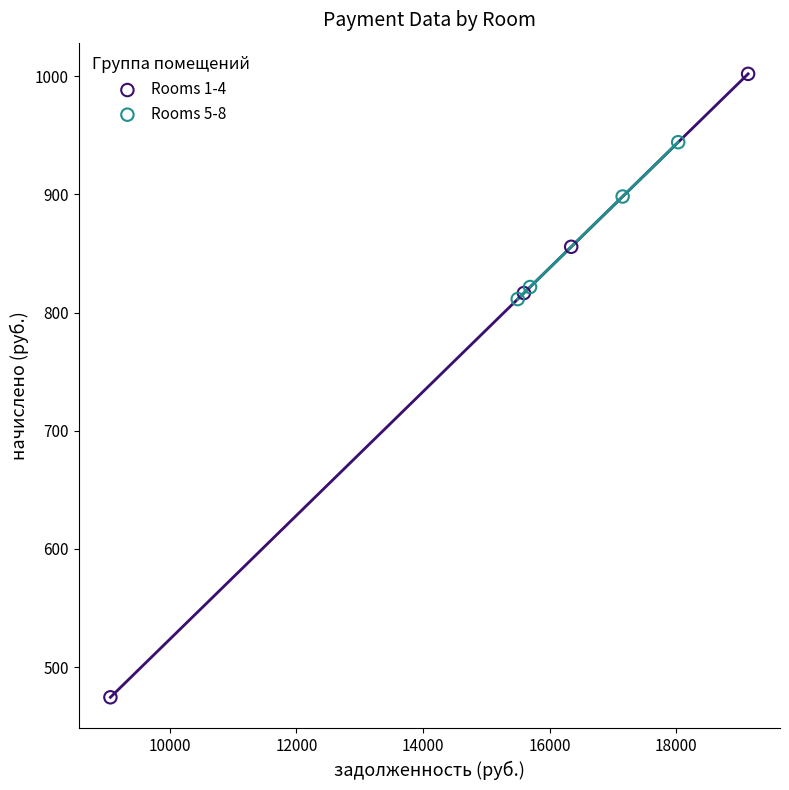

Which series has the widest spread of Y values?

Rooms 1-4